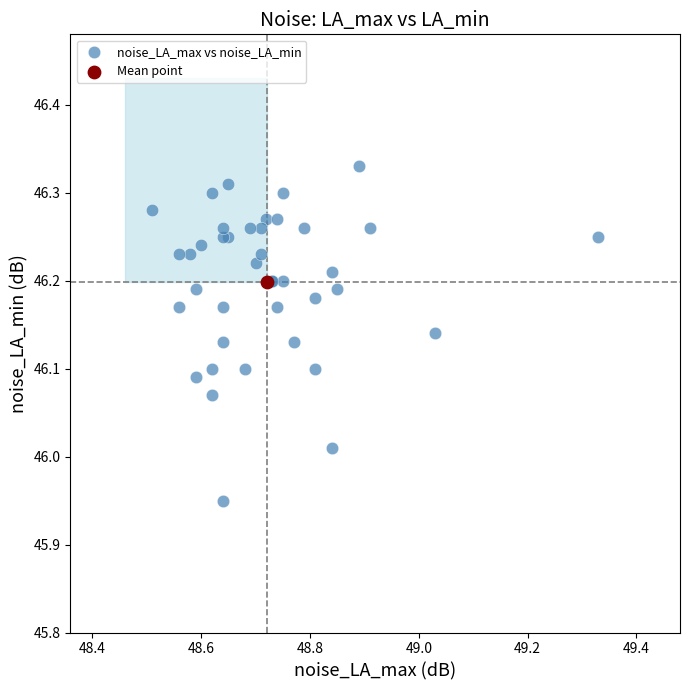

What are all the series names shown in the legend?

noise_LA_max vs noise_LA_min, Mean point